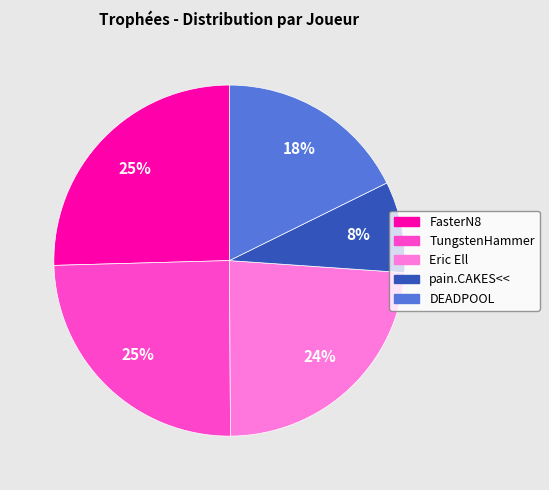

Does any single category account for the majority?

No